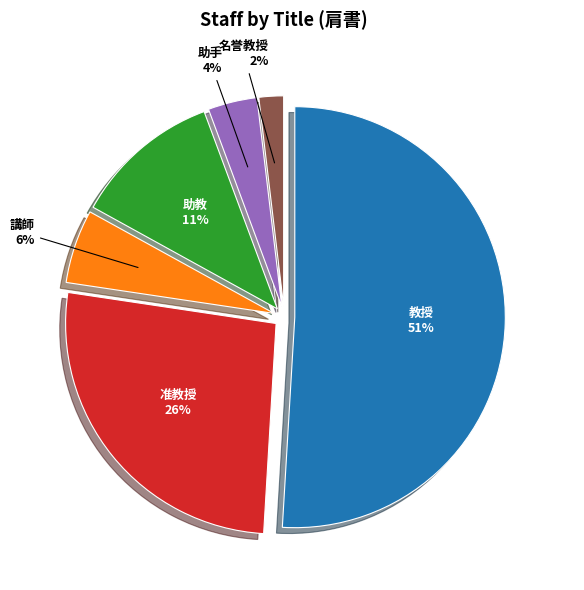

Is 准教授 the majority of the pie?

No